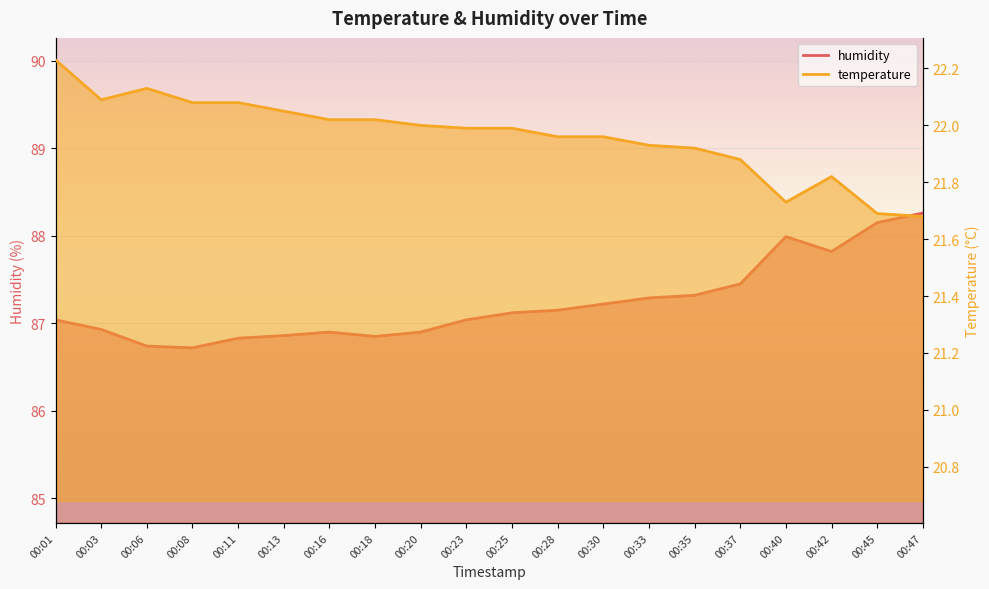

Between 00:01 and 00:03, which series saw the biggest shift?

temperature